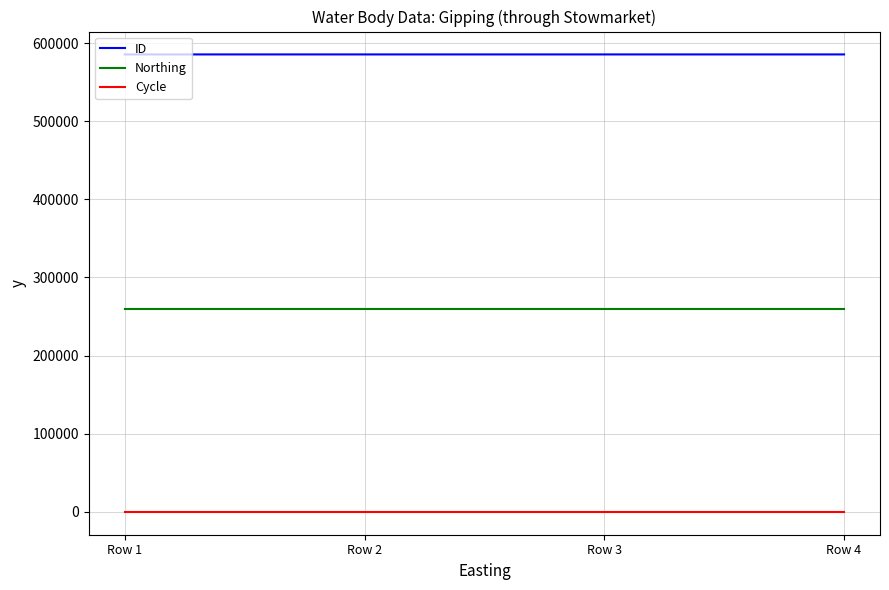

True or false: ID has a value of 228859 at Row 4.

False